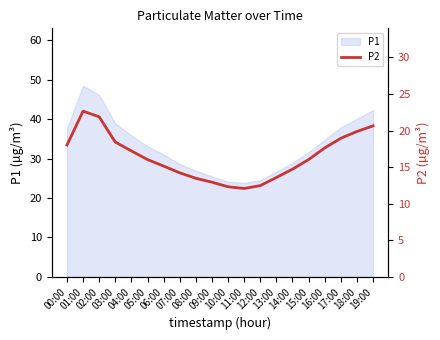

Rank the categories by value from highest to lowest.

01:00, 02:00, 19:00, 18:00, 17:00, 03:00, 00:00, 16:00, 04:00, 05:00, 15:00, 06:00, 14:00, 07:00, 13:00, 08:00, 09:00, 12:00, 10:00, 11:00